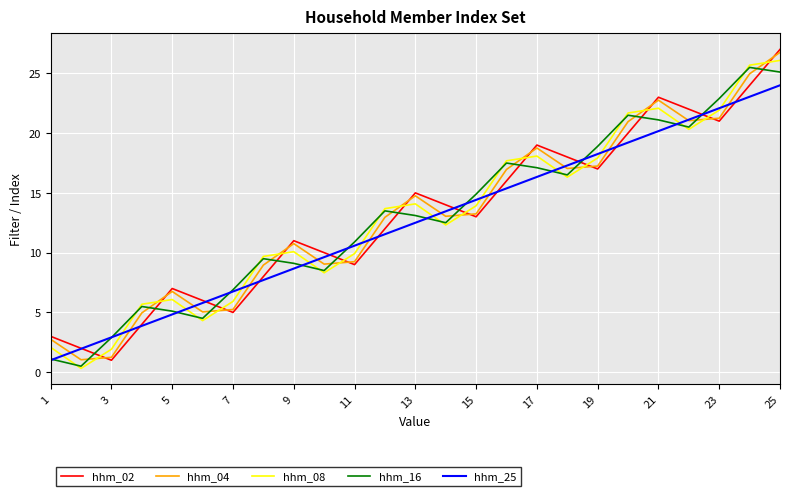

What is the average value of the hhm_04 series?

13.1